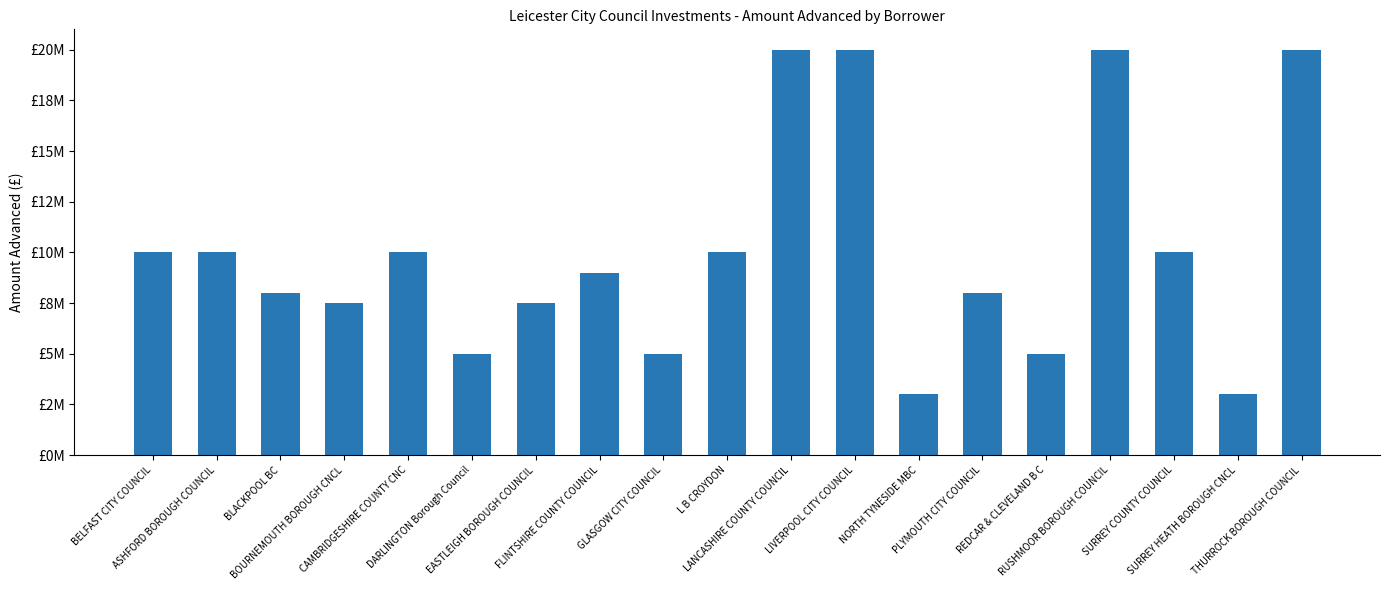

Reading left to right, transcribe all the data shown in this chart.

BELFAST CITY COUNCIL=10000000	ASHFORD BOROUGH COUNCIL=10000000	BLACKPOOL BC=8000000	BOURNEMOUTH BOROUGH CNCL=7500000	CAMBRIDGESHIRE COUNTY CNC=10000000	DARLINGTON Borough Council=5000000	EASTLEIGH BOROUGH COUNCIL=7484000	FLINTSHIRE COUNTY COUNCIL=9000000	GLASGOW CITY COUNCIL=5000000	L B CROYDON=10000000	LANCASHIRE COUNTY COUNCIL=20000000	LIVERPOOL CITY COUNCIL=20000000	NORTH TYNESIDE MBC=3016000	PLYMOUTH CITY COUNCIL=8000000	REDCAR & CLEVELAND B C=5000000	RUSHMOOR BOROUGH COUNCIL=20000000	SURREY COUNTY COUNCIL=10000000	SURREY HEATH BOROUGH CNCL=3000000	THURROCK BOROUGH COUNCIL=20000000